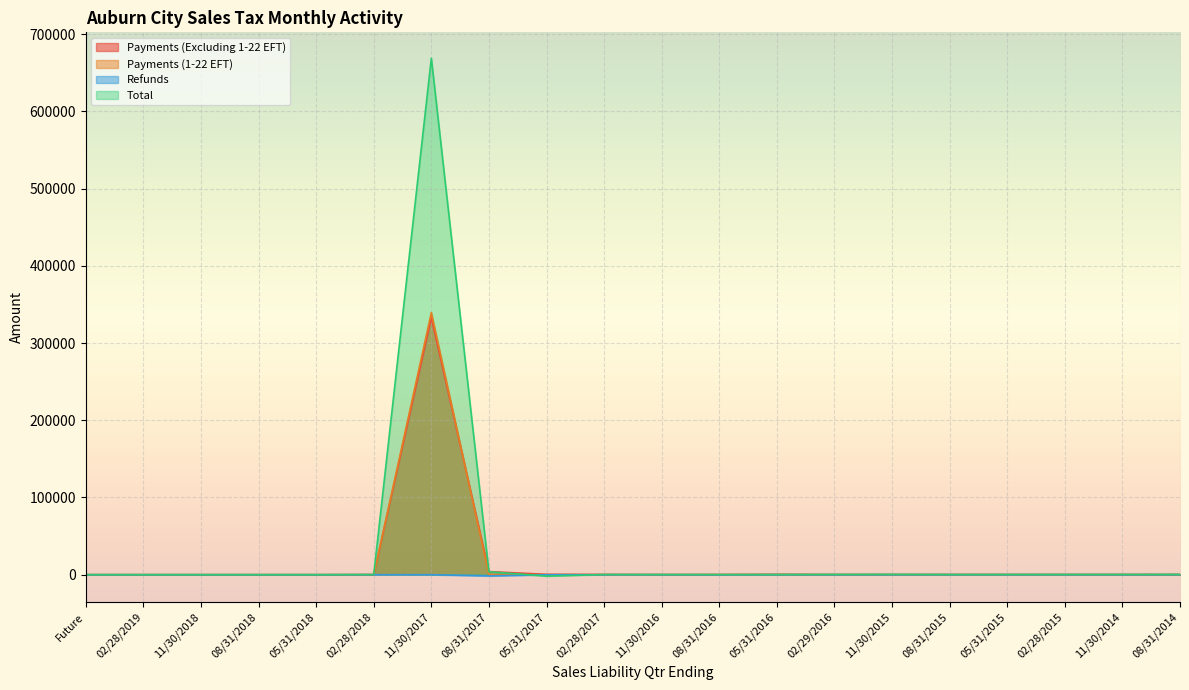

What is the difference between the maximum and second lowest values in the Total series?

668712.1